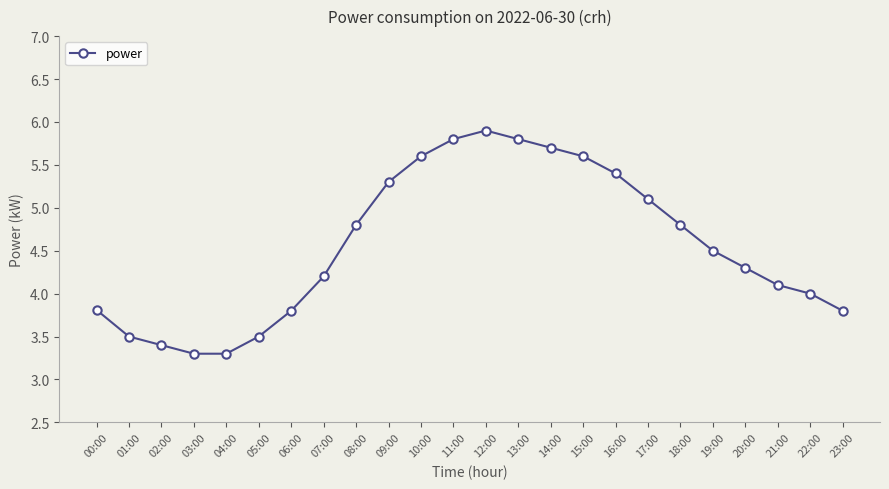

Is it true that the value at 04:00 is 1.3?

False